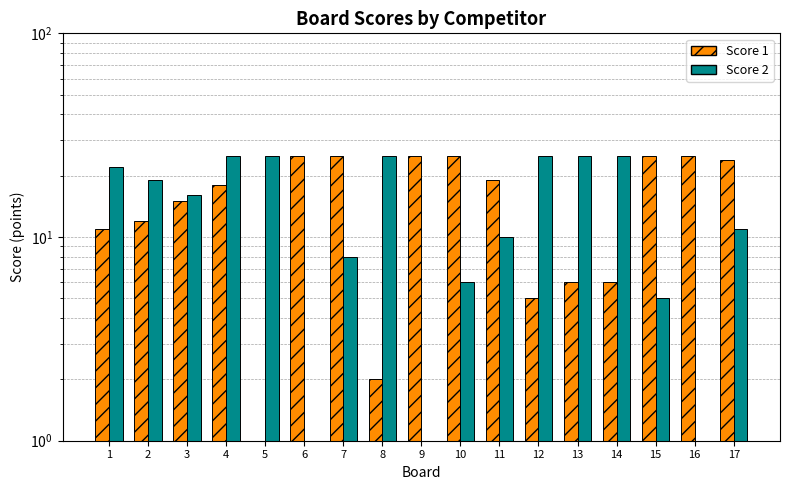

The Score 2 series shows 12 at 6. True or false?

False